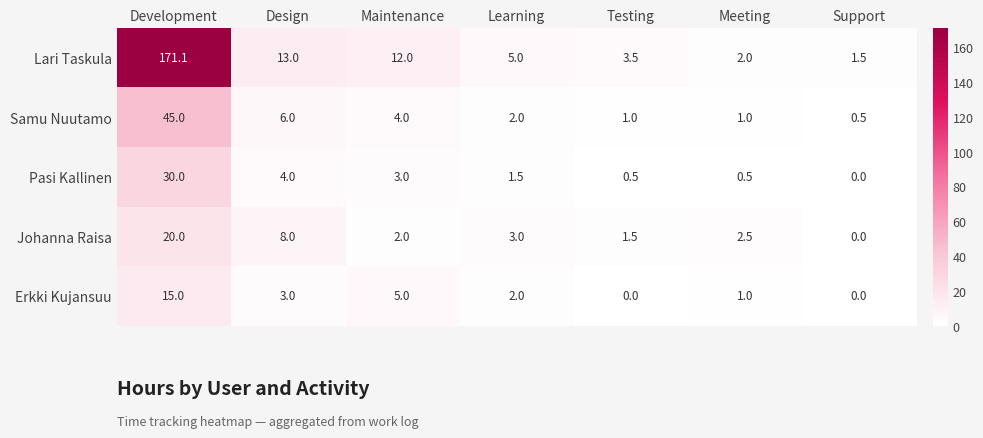

True or false: Pasi Kallinen has a value of 0.5 at Testing.

True